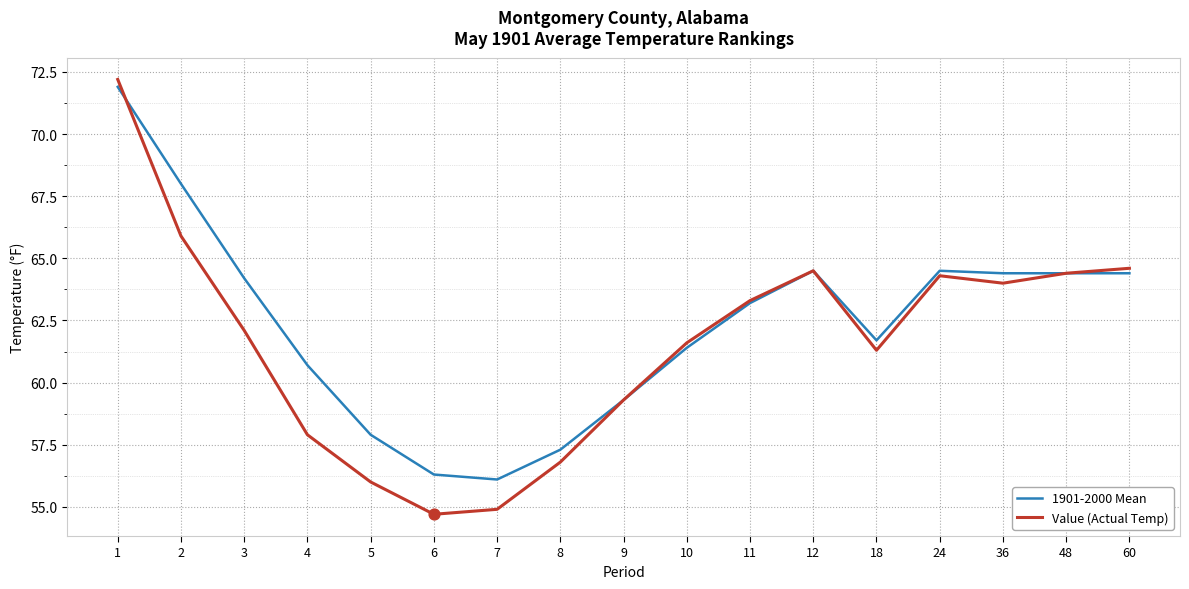

Is the value of Value (Actual Temp) at 10 greater than the value of 1901-2000 Mean at 1?

No